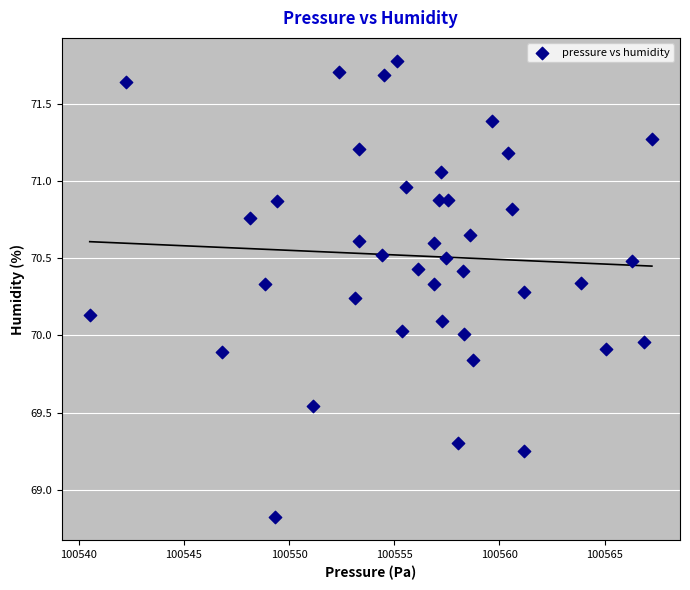

What is the range of Y values (max minus min)?

3.0